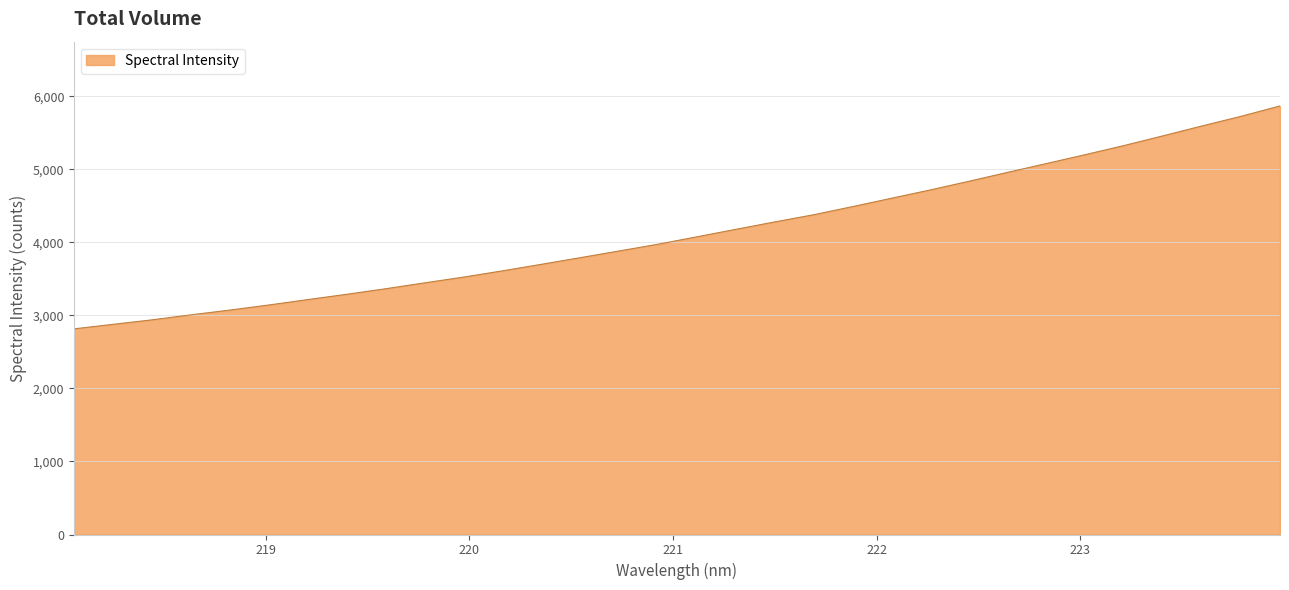

What is the minimum value shown in the chart?

2815.3